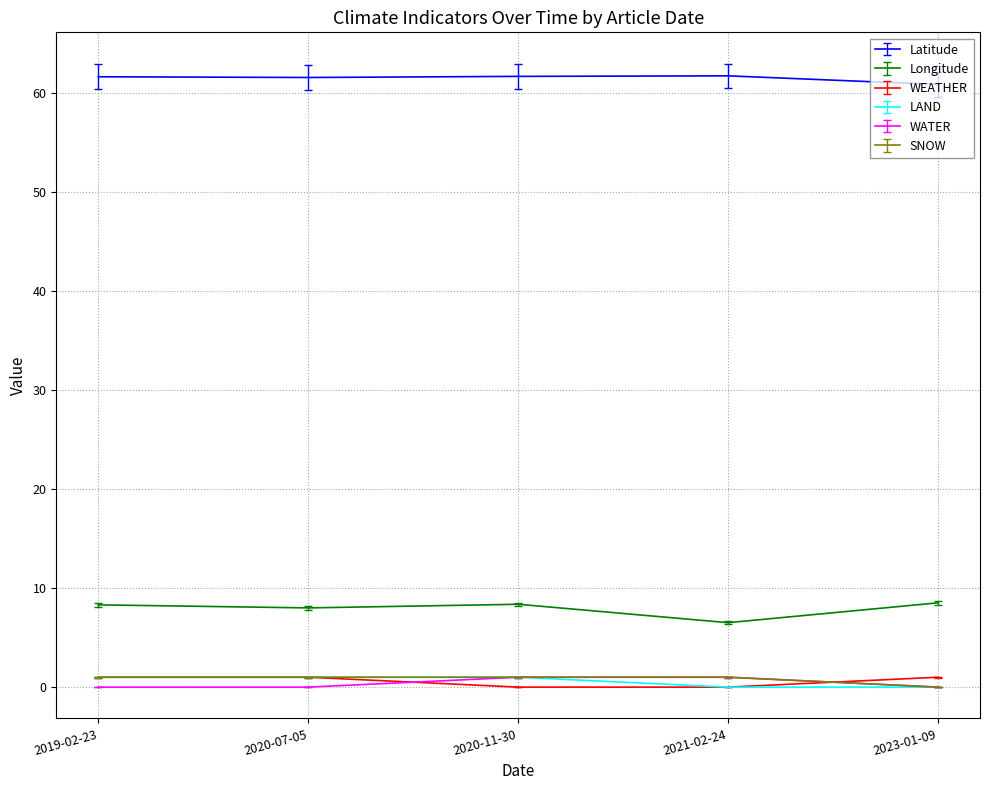

True or false: Latitude and SNOW cross at least once.

False